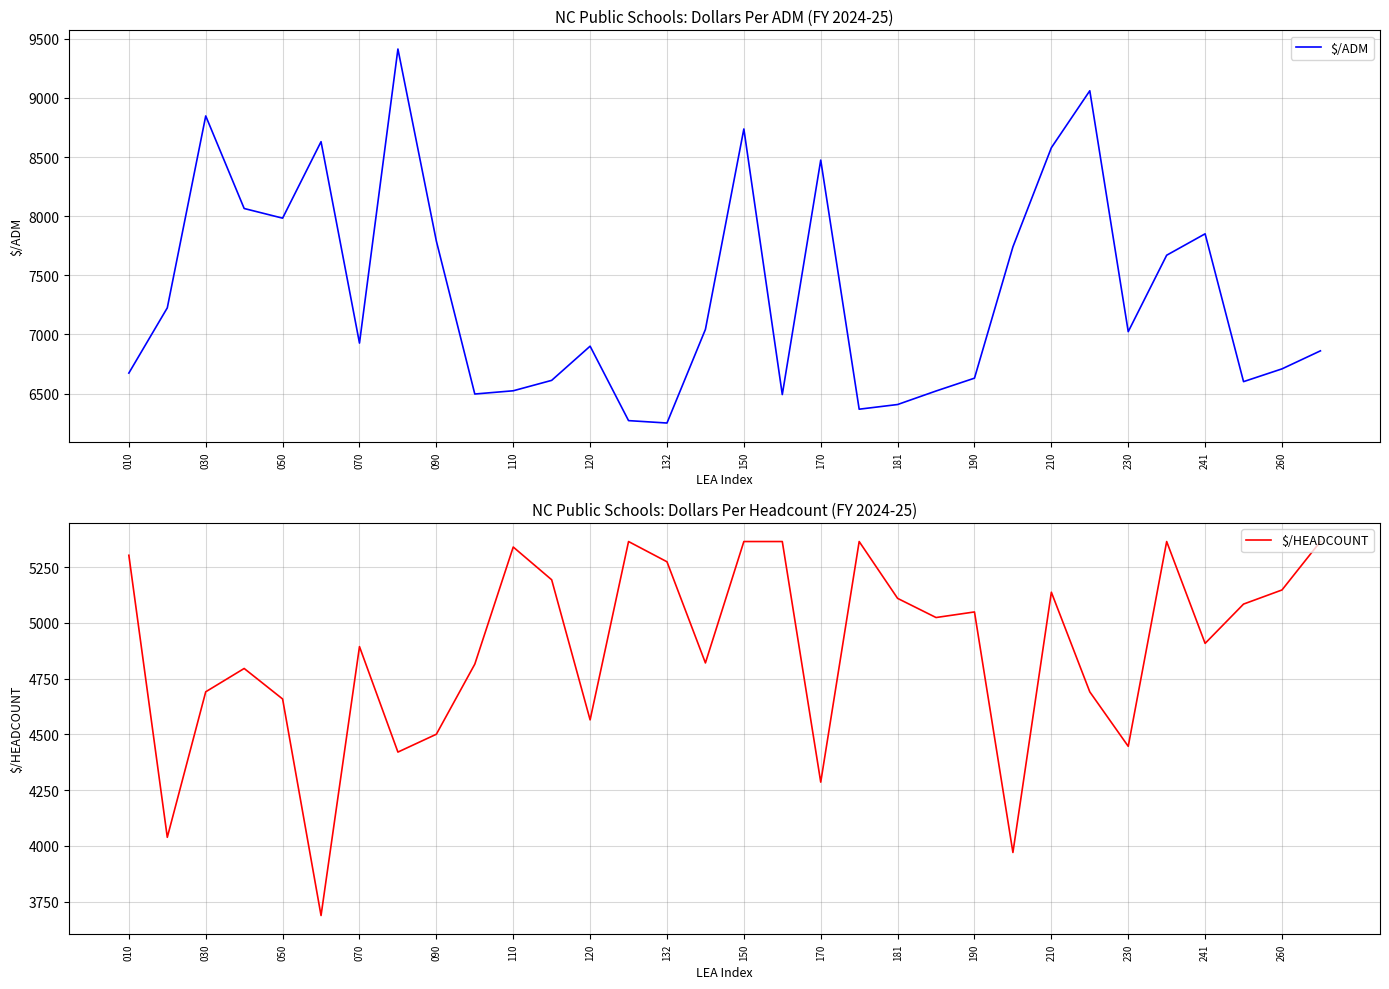

What is the total value across all series at 260?

11857.1